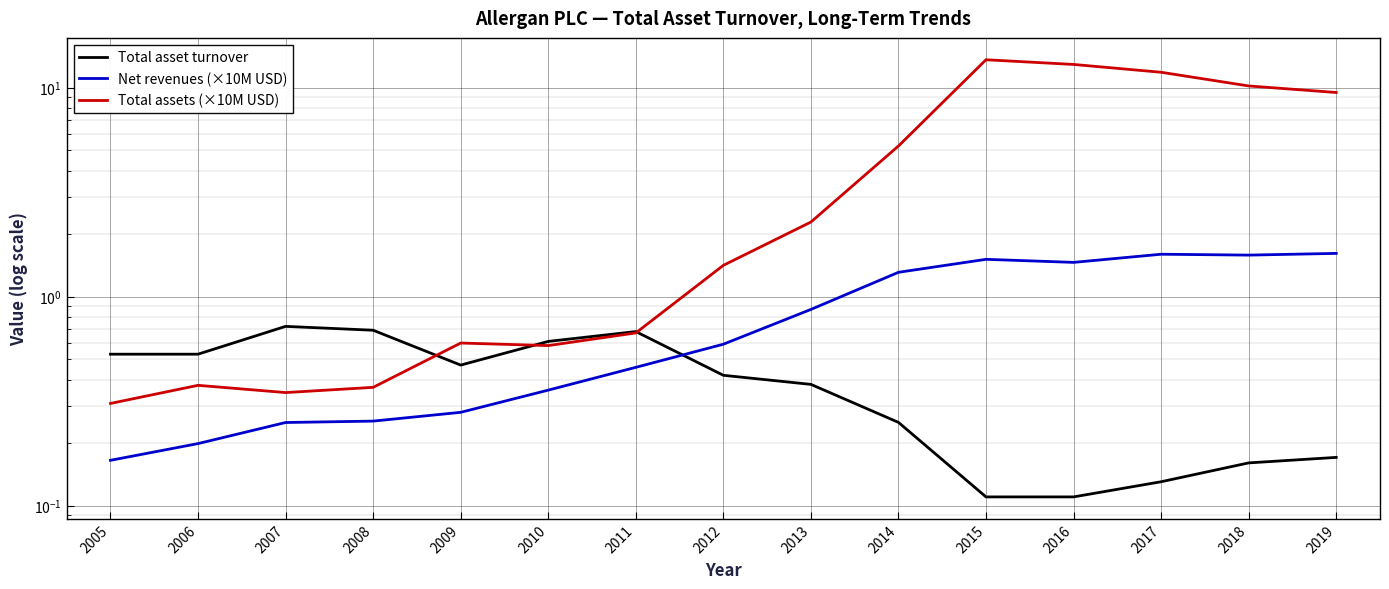

Reading left to right, what are all the values shown in this chart?

Total asset turnover: 0.5	0.5	0.7	0.7	0.5	0.6	0.7	0.4	0.4	0.2	0.1	0.1	0.1	0.2	0.2
Net revenues (×10M USD): 0.2	0.2	0.2	0.3	0.3	0.4	0.5	0.6	0.9	1.3	1.5	1.5	1.6	1.6	1.6
Total assets (×10M USD): 0.3	0.4	0.3	0.4	0.6	0.6	0.7	1.4	2.3	5.3	13.6	12.9	11.8	10.2	9.5